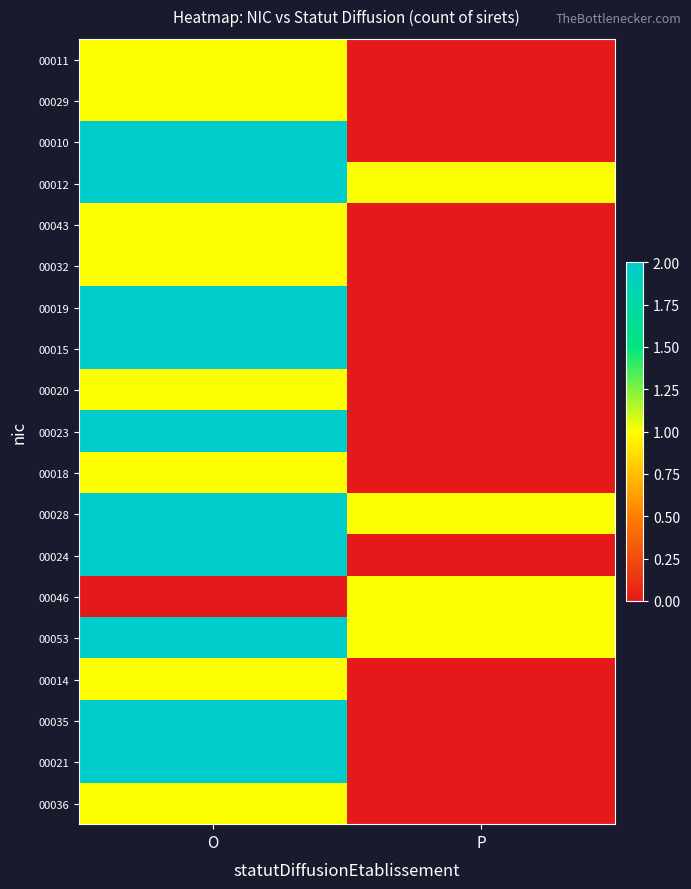

Reading left to right, what are all the values shown in this chart?

00011: O=1	P=0
00029: O=1	P=0
00010: O=2	P=0
00012: O=2	P=1
00043: O=1	P=0
00032: O=1	P=0
00019: O=2	P=0
00015: O=2	P=0
00020: O=1	P=0
00023: O=2	P=0
00018: O=1	P=0
00028: O=2	P=1
00024: O=2	P=0
00046: O=0	P=1
00053: O=2	P=1
00014: O=1	P=0
00035: O=2	P=0
00021: O=2	P=0
00036: O=1	P=0